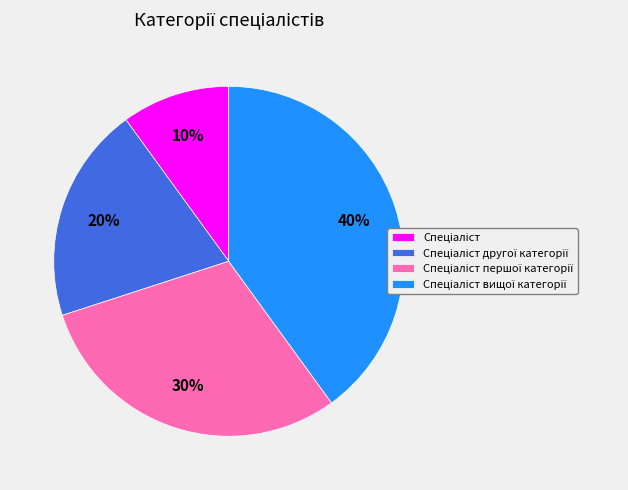

Does any single category account for the majority?

No